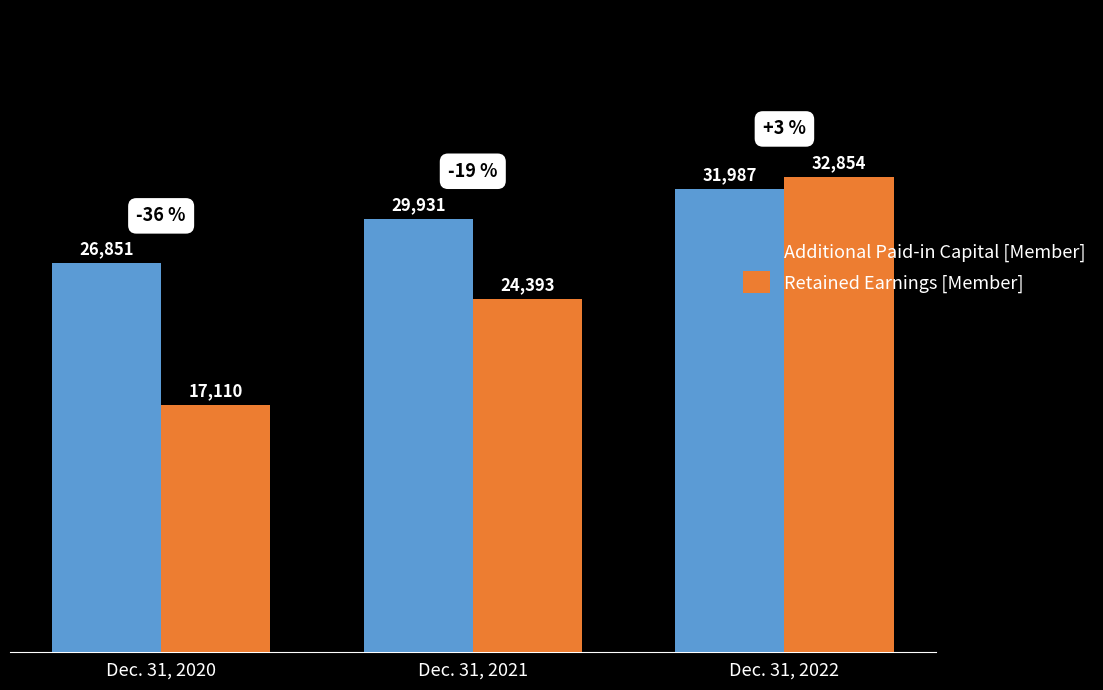

What is the difference between the maximum and second lowest values in the Additional Paid-in Capital [Member] series?

2056